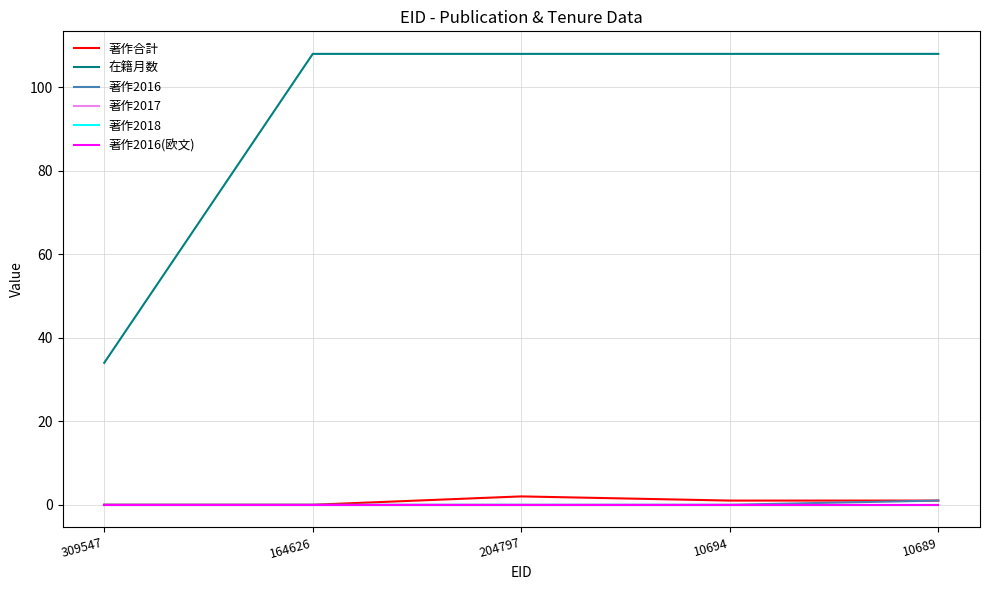

Which has a higher value, 309547 or 164626?

309547